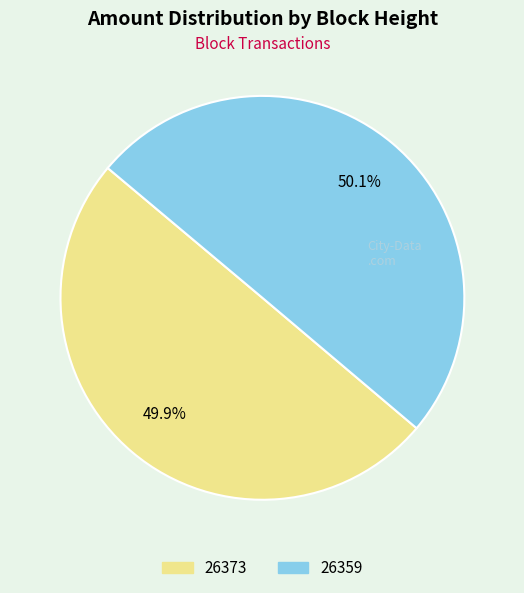

What percentage do 26373 and 26359 together represent?

100.0%